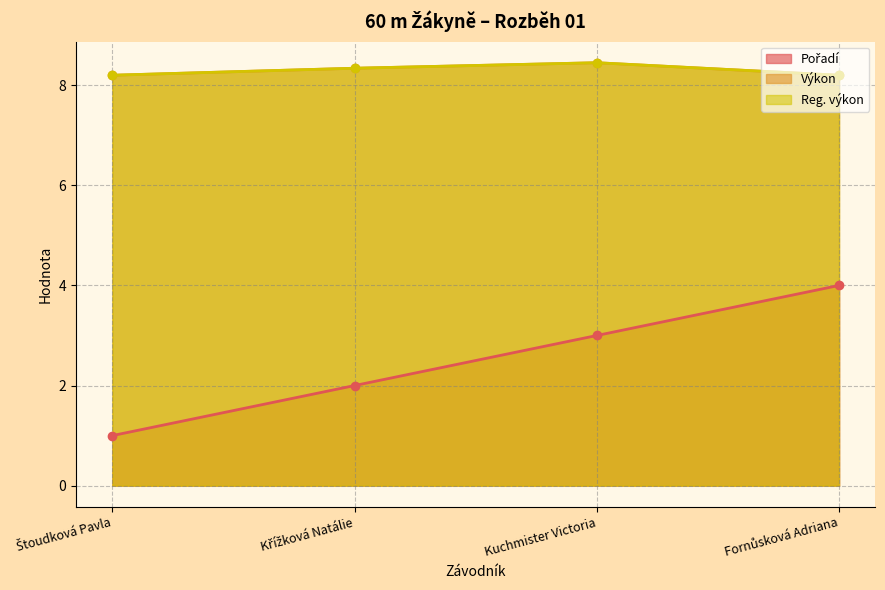

How many lines are shown in the chart?

3